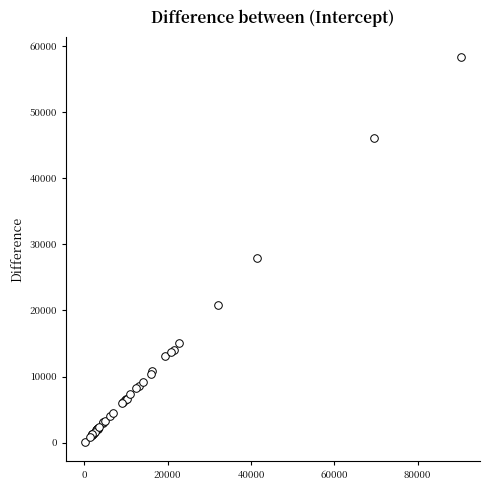

What Y value in the scatter plot is closest to 29251?

27914